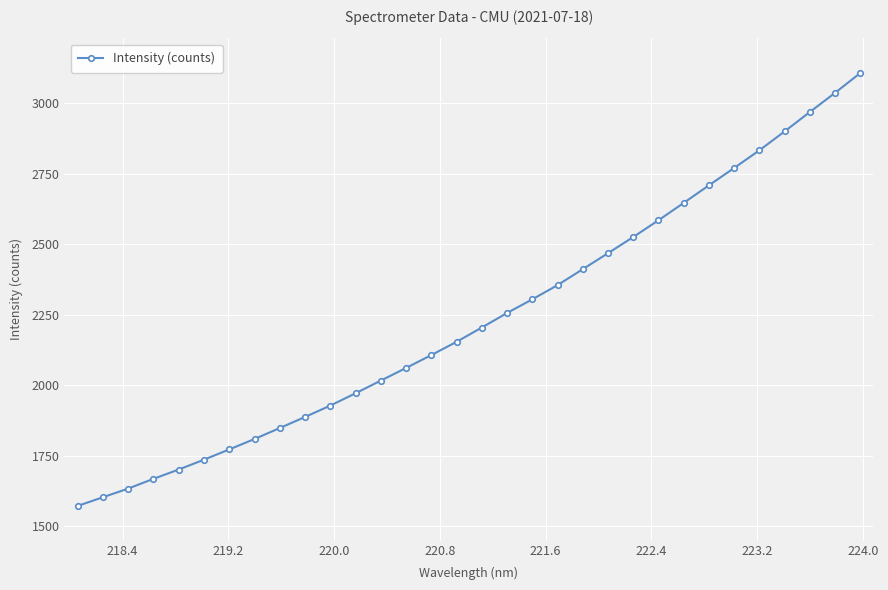

How many data points are less than 2204?

16